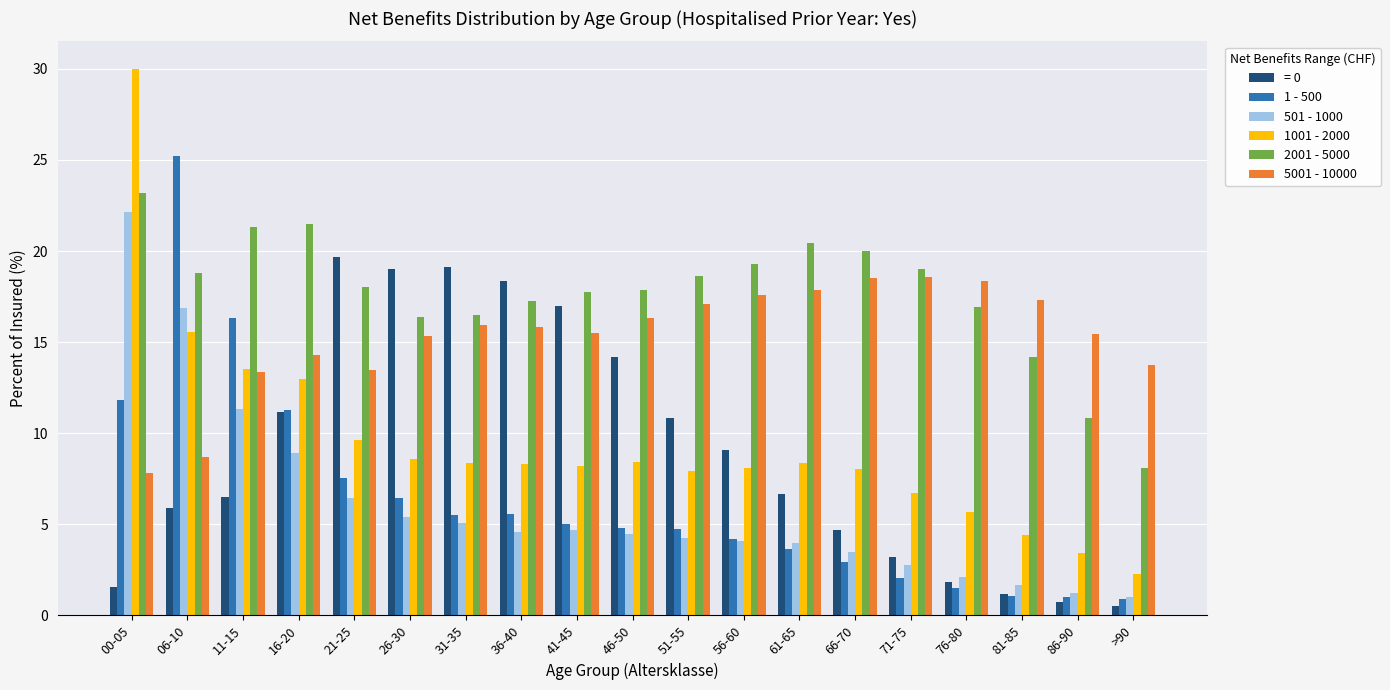

At 76-80, list the series in order from smallest to largest.

1 - 500, = 0, 501 - 1000, 1001 - 2000, 2001 - 5000, 5001 - 10000